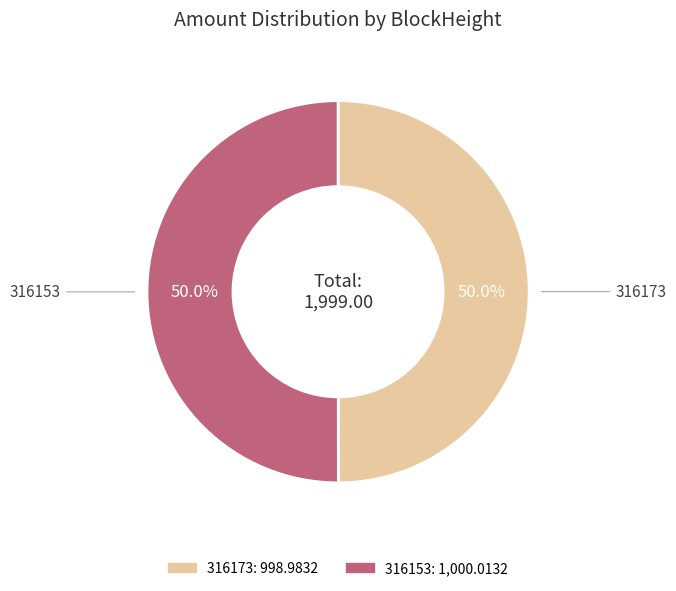

True or false: 316153 accounts for 99% of the total.

False